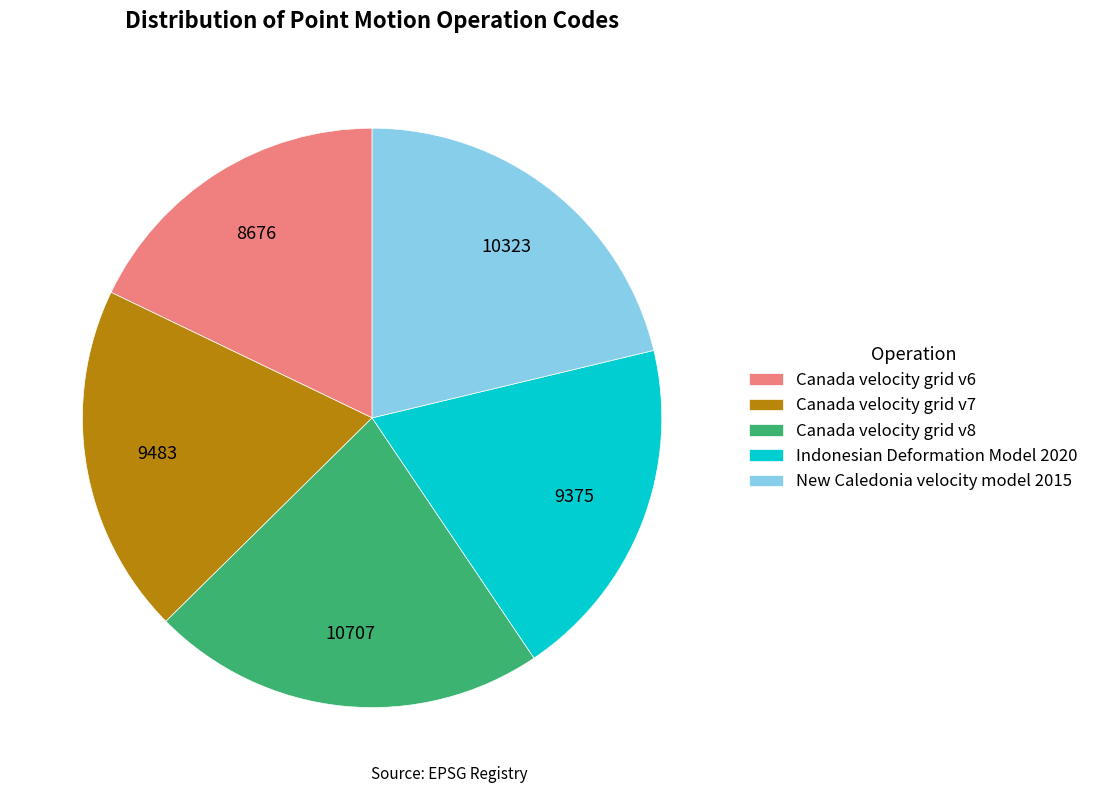

Combined, do Canada velocity grid v8 and Canada velocity grid v7 account for over 50%?

No